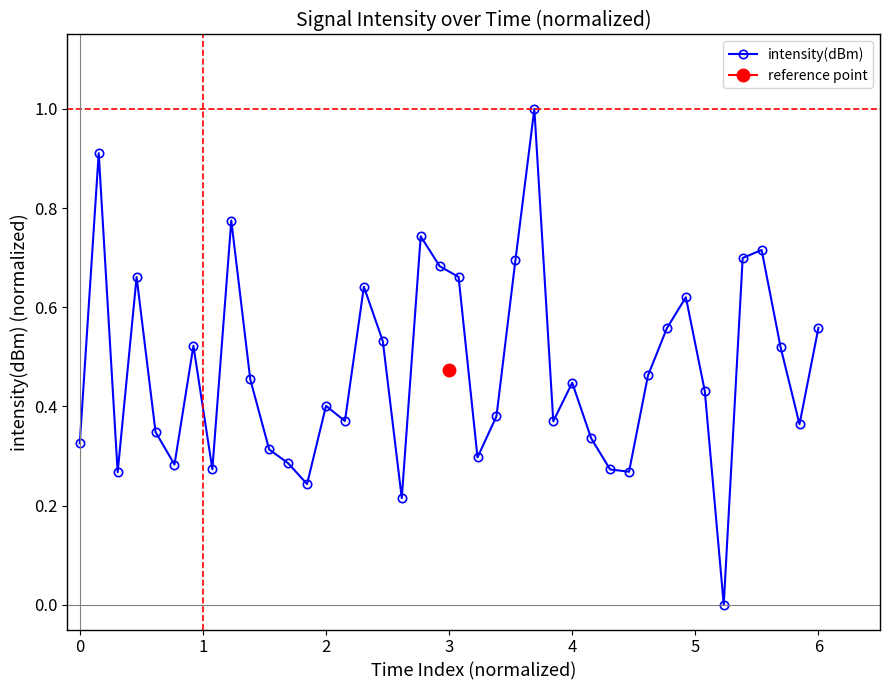

What is the difference between the maximum and minimum values?

1.0